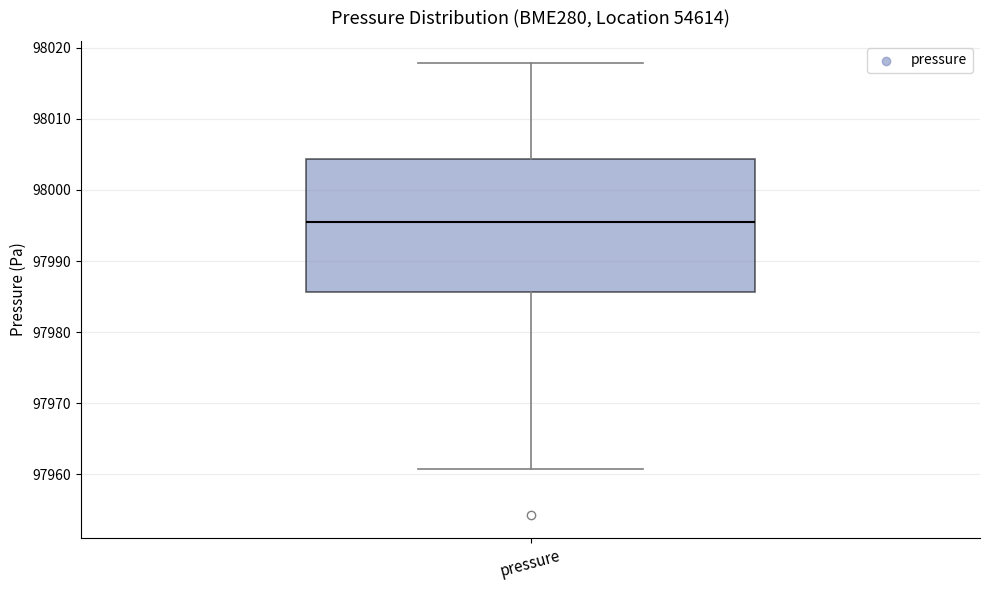

Read this box plot against the y-axis: the position of the median line, the range covered by the box, and the ends of both whiskers. The values are not printed on the chart, so give them approximately, as read against the axis.

median 97996, box 97986 to 98004, whiskers 97961 to 98018